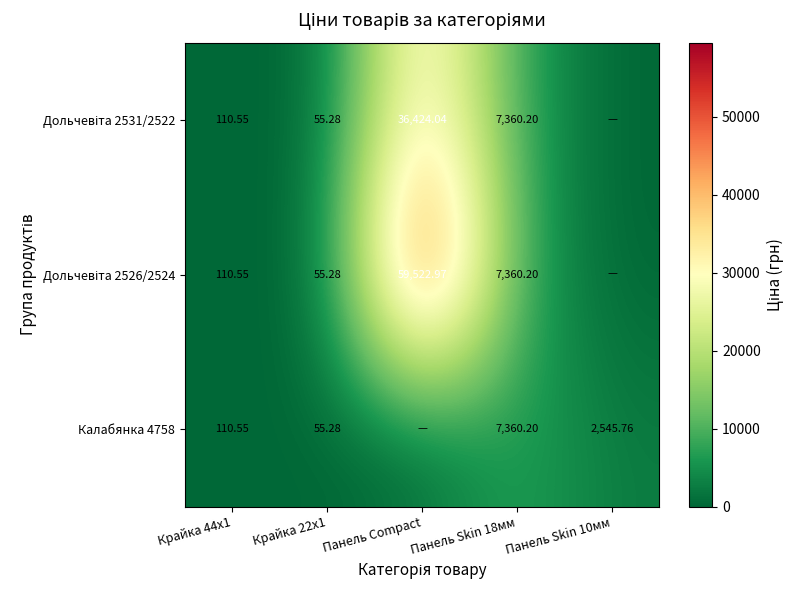

Rank the series at Крайка 44x1 from lowest to highest value.

Дольчевіта 2531/2522, Дольчевіта 2526/2524, Калабянка 4758